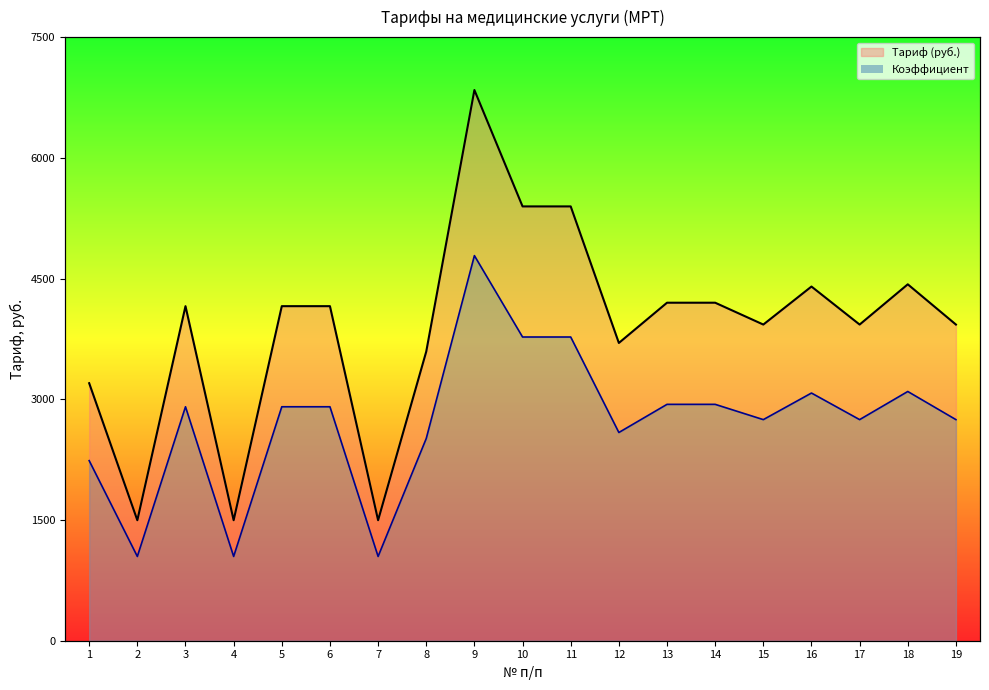

Which series has the widest spread of values?

Тариф (руб.)